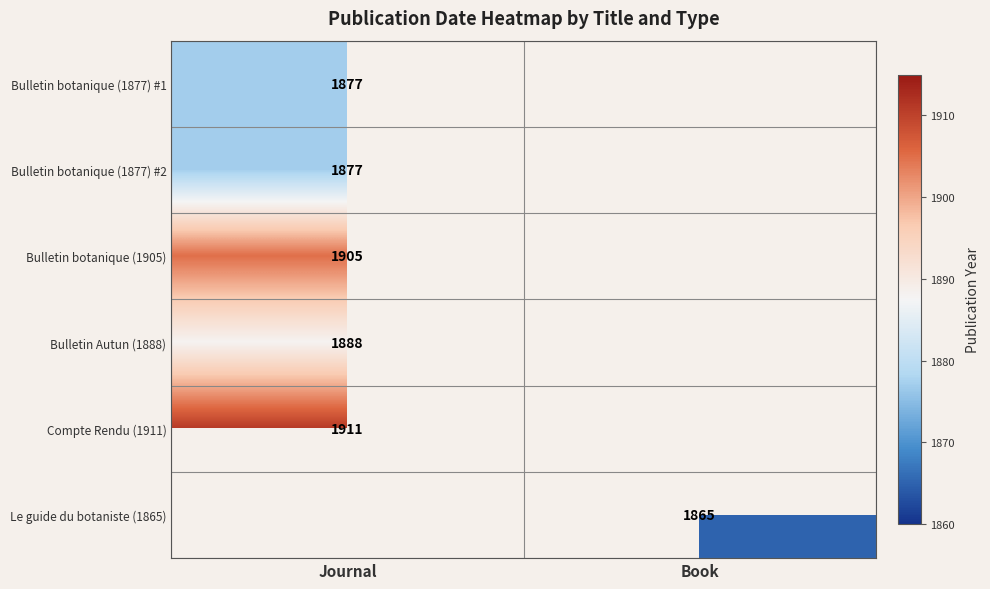

What is the spread (max minus min) of values at Journal?

34.0